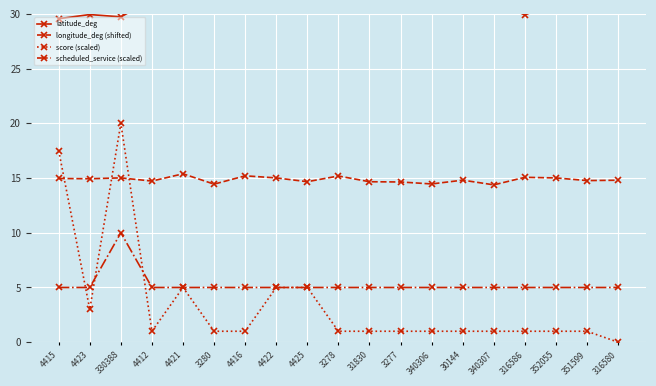

True or false: longitude_deg (shifted) and latitude_deg intersect in this chart.

False